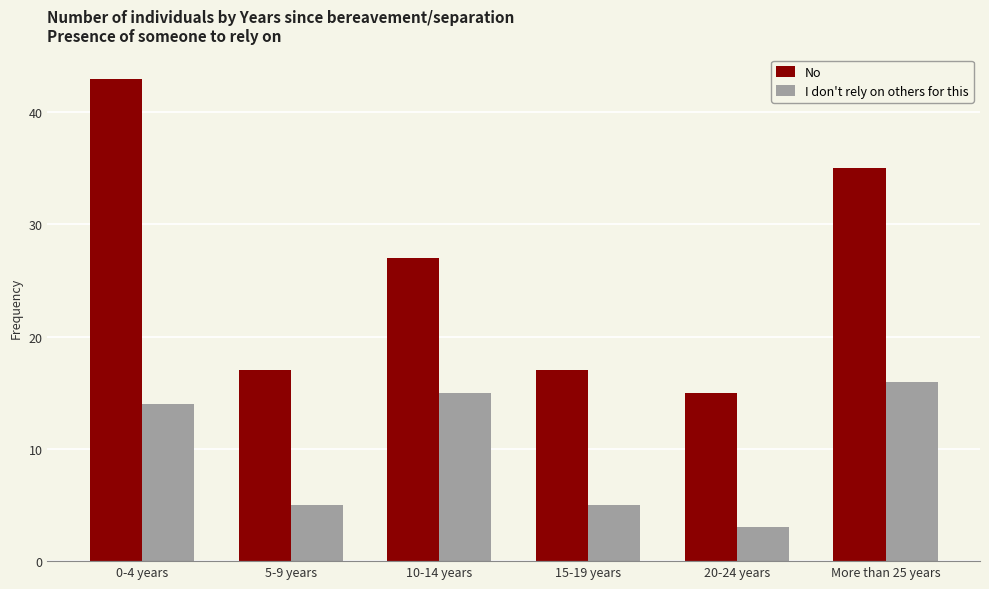

What is the total value across all series at 15-19 years?

22